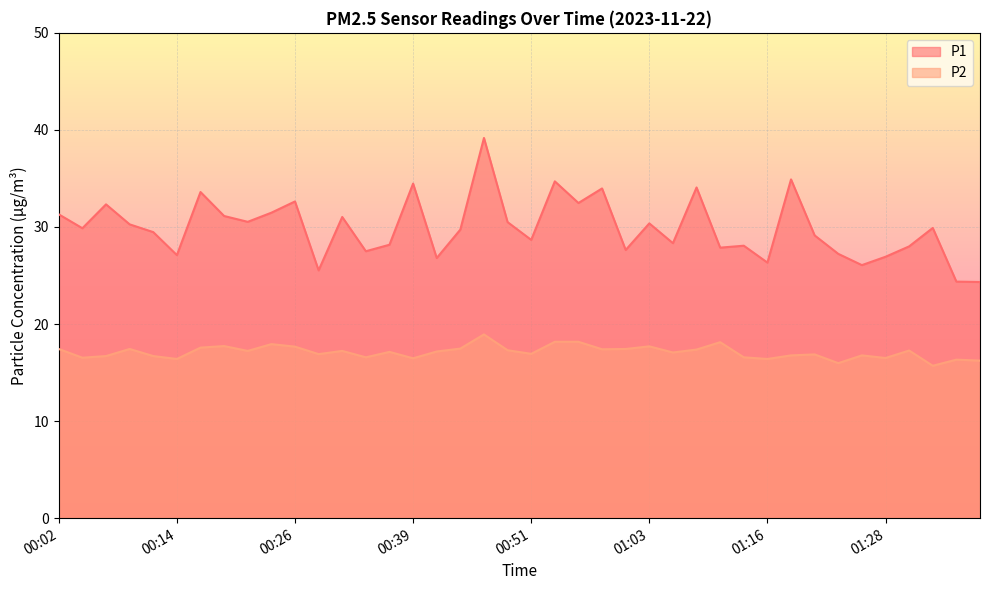

At which category is the sum across all series the highest?

00:46